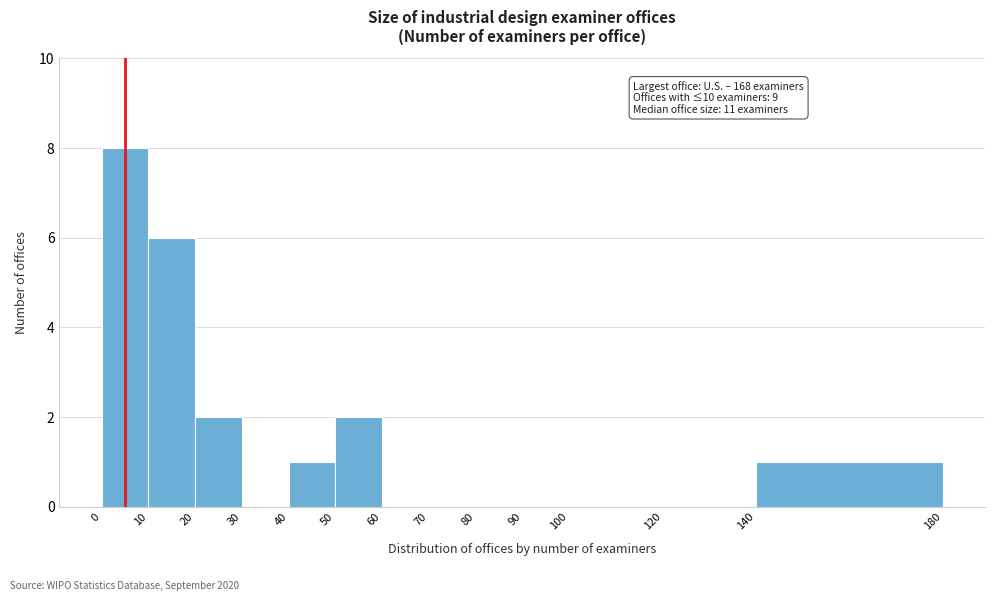

Which range on the x-axis has the tallest bar?

0 to 10